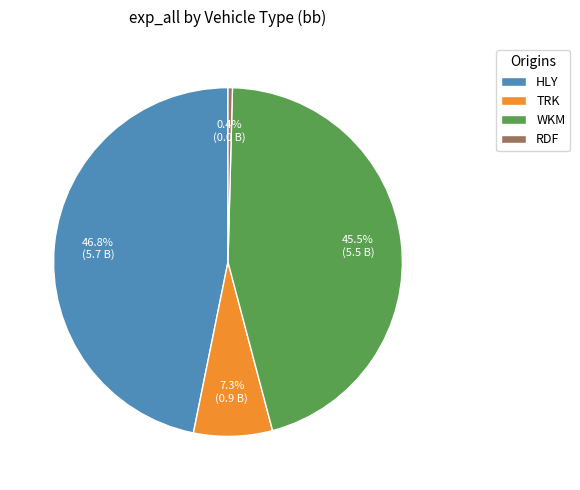

Which has a higher value, RDF or TRK?

TRK